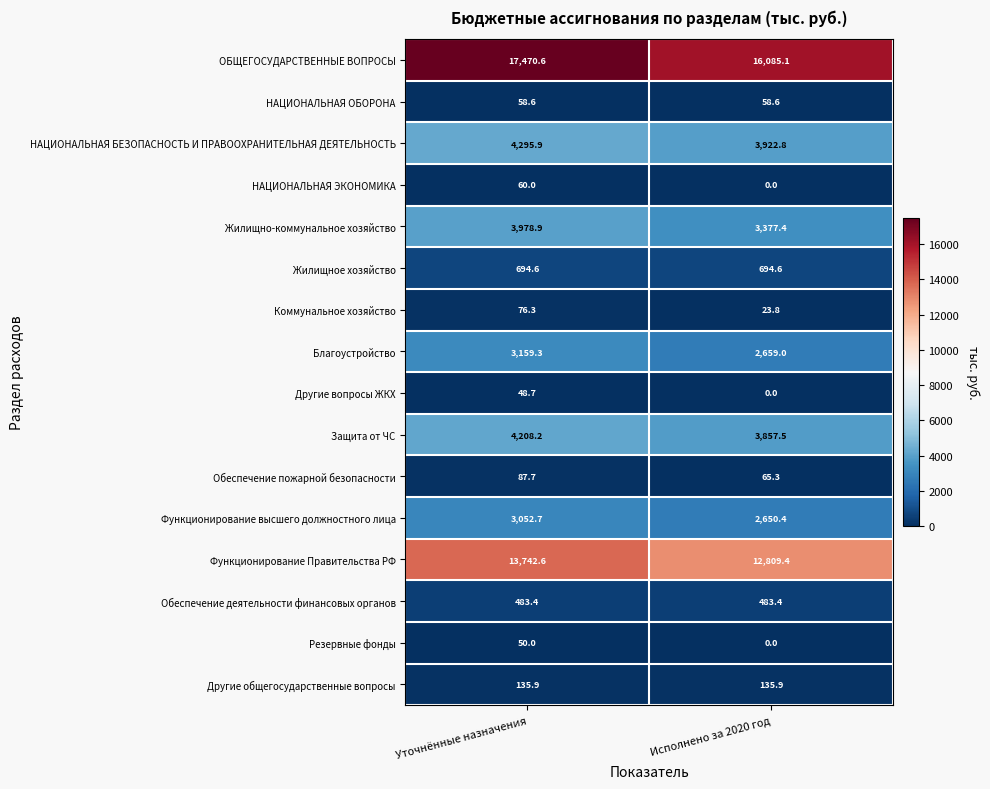

What is the sum of all Коммунальное хозяйство values?

100.1